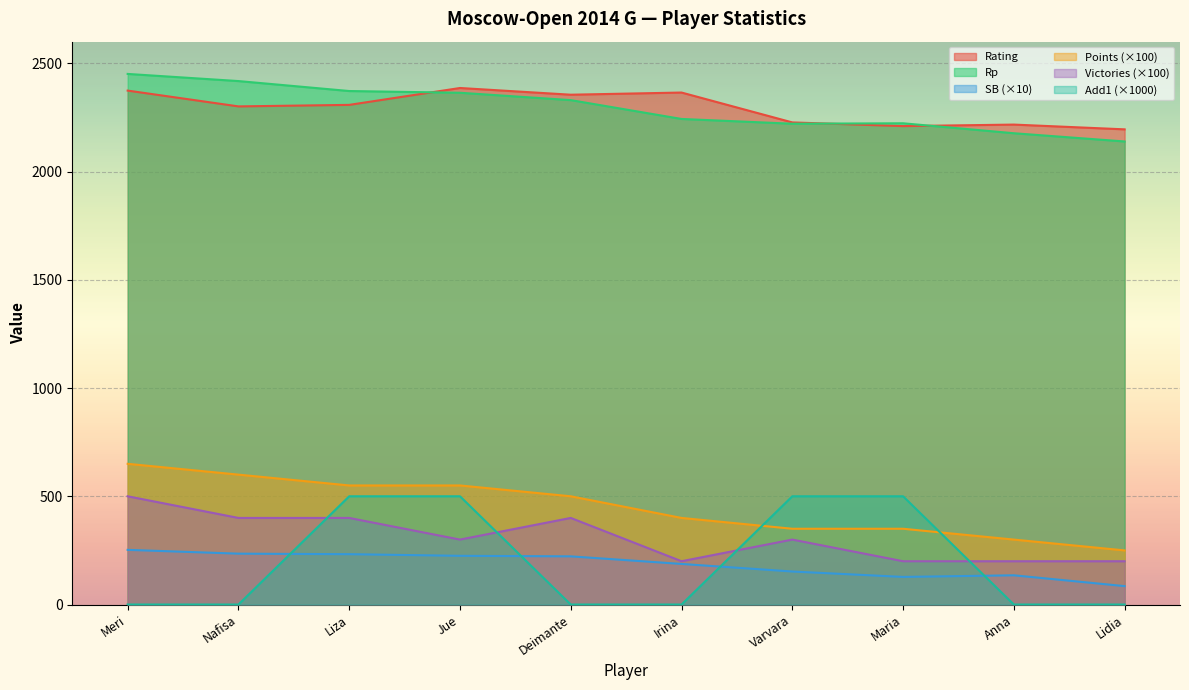

What is the difference between the highest and lowest values at Lidia?

2195.0